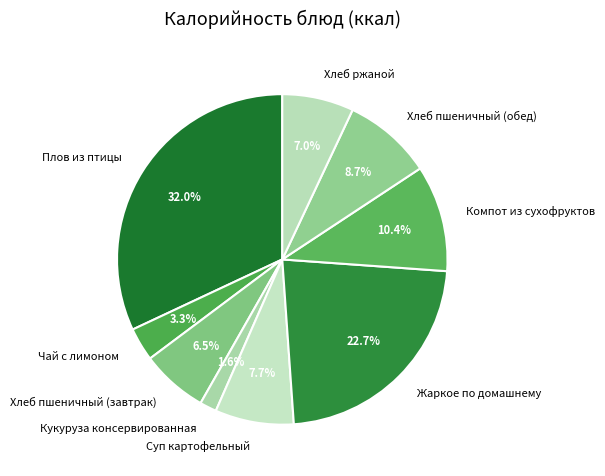

Which slice is the largest?

Плов из птицы